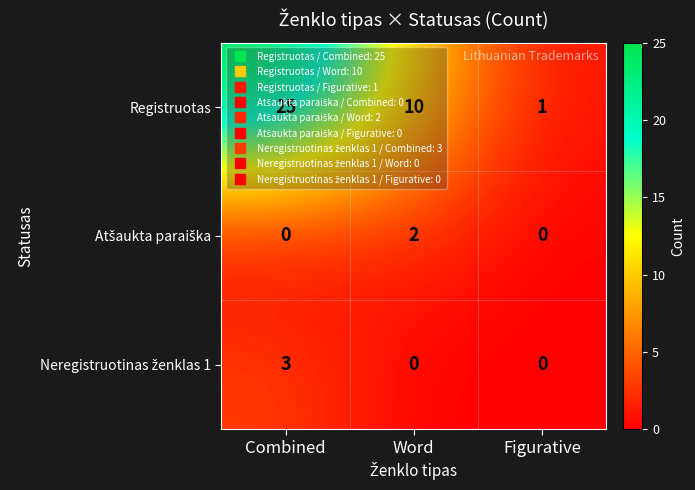

What is the maximum value shown in the chart?

25